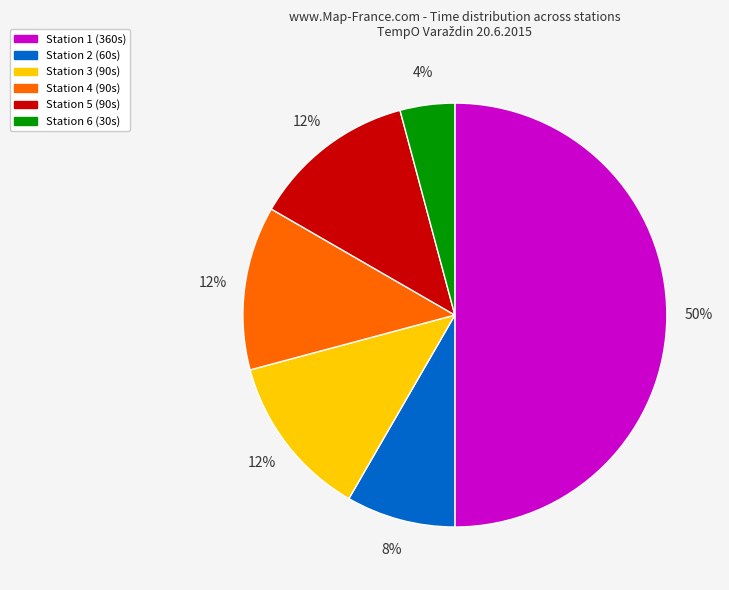

Which has a higher value, Station 4 or Station 6?

Station 4